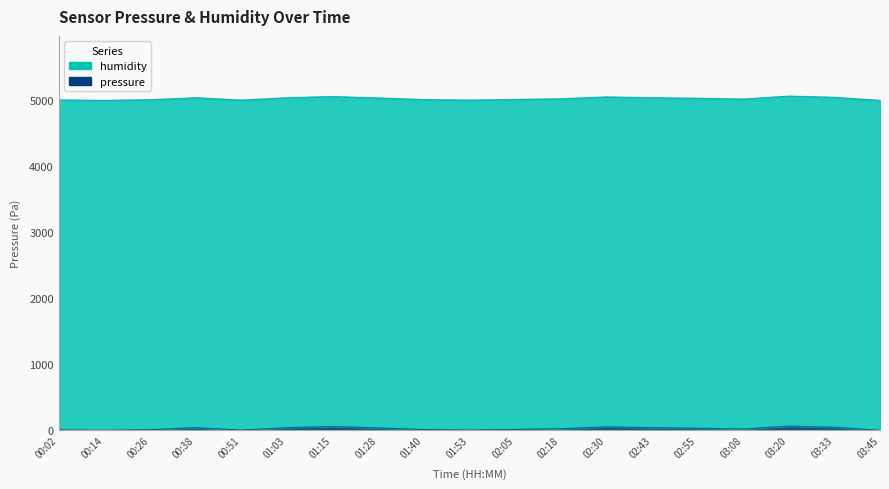

Reading right to left, extract all data points from this chart.

0.0	46.3	64.5	20.2	32.2	40.3	52.4	24.2	14.1	4.0	12.1	36.3	58.4	40.3	4.0	40.3	10.1	0.0	6.1